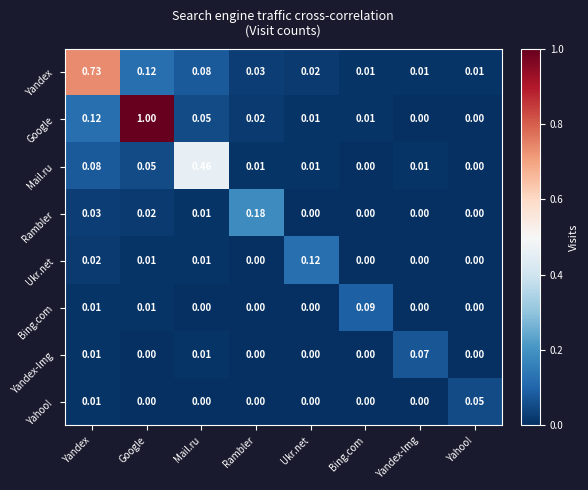

At how many categories does at least one series exceed 0?

8